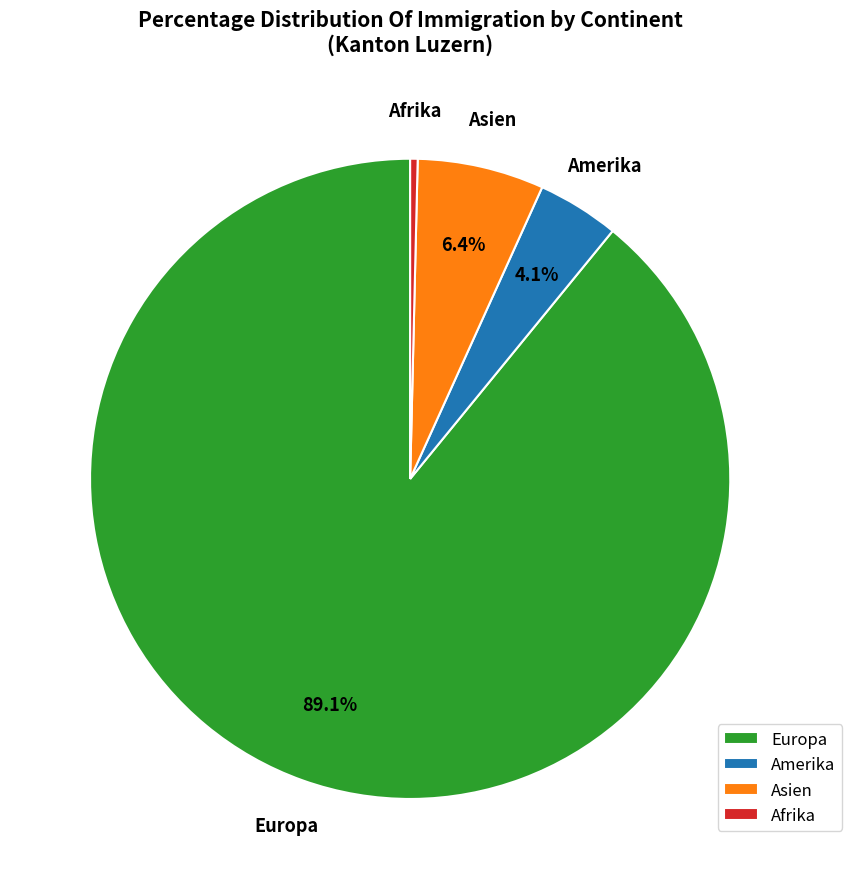

The Asien slice represents 1% of the pie. True or false?

False